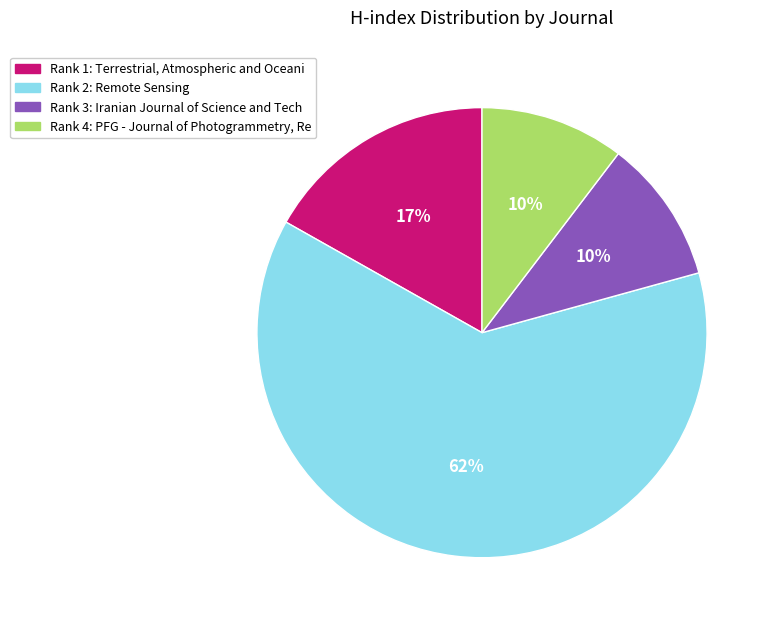

To the nearest percent, what is the average slice percentage?

25%